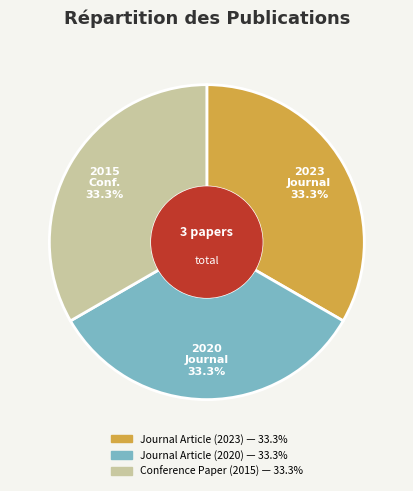

Is there any slice that represents more than half of the pie?

No